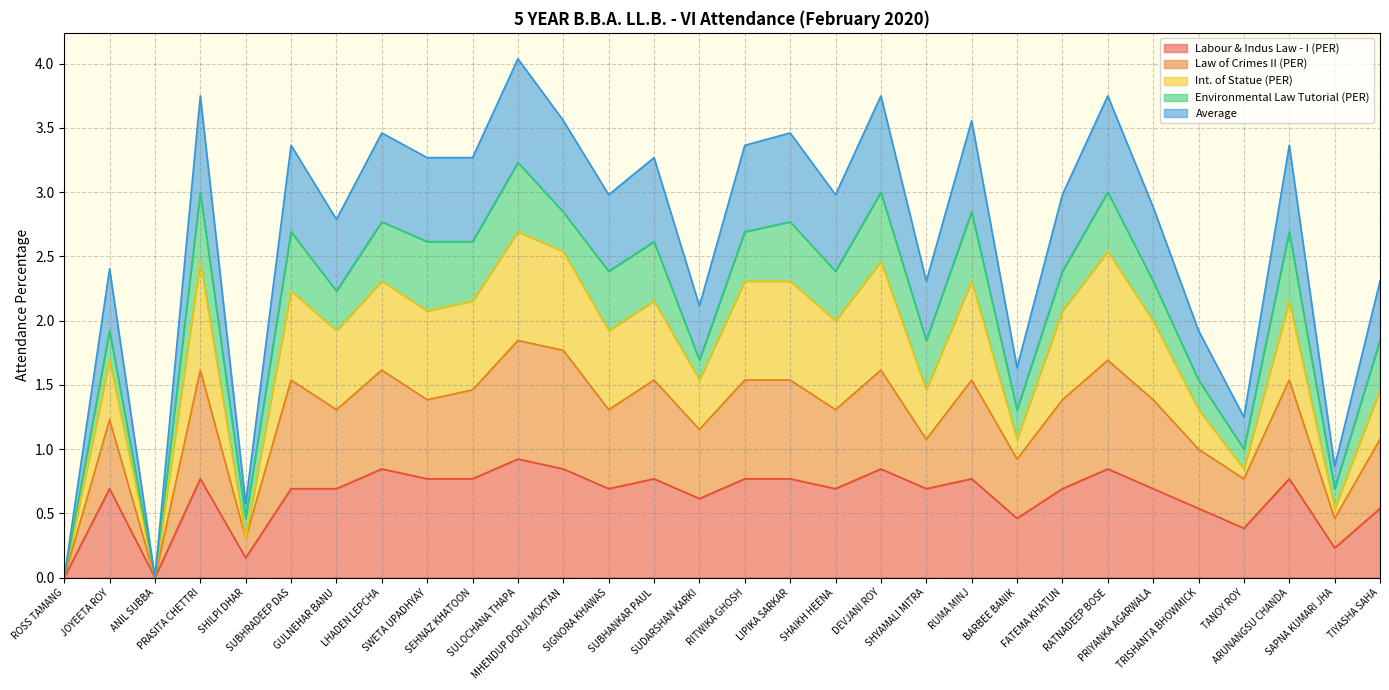

Does the chart display data point markers on the line(s)?

No